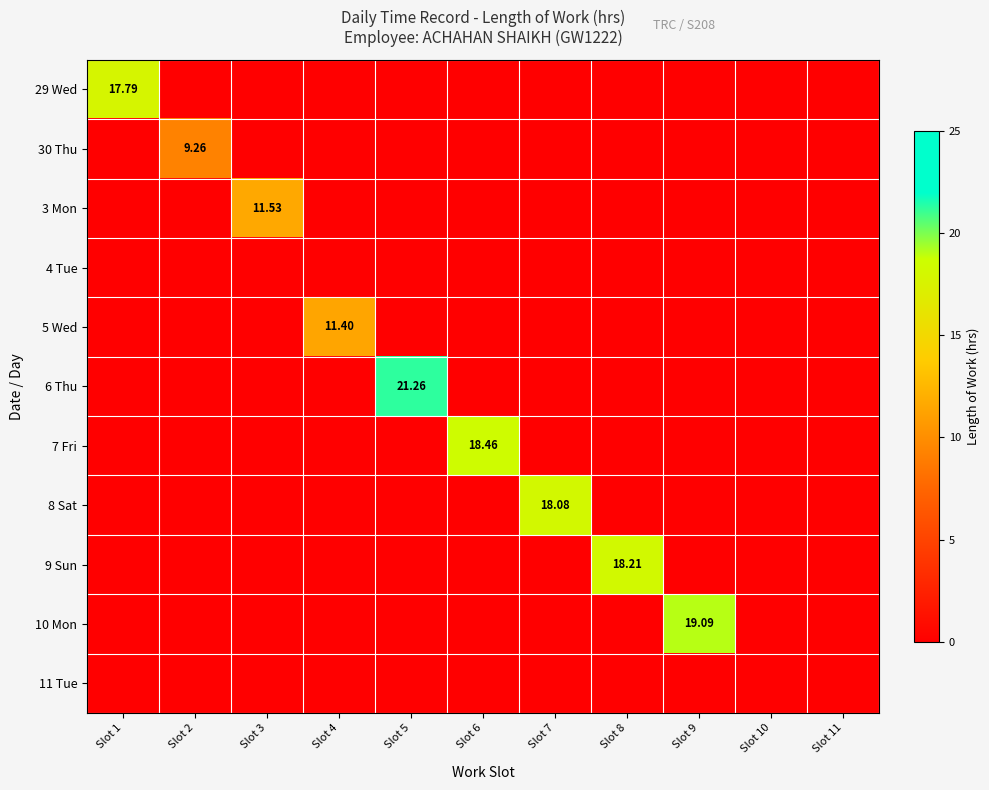

What is the sum of all 30 Thu values?

9.3